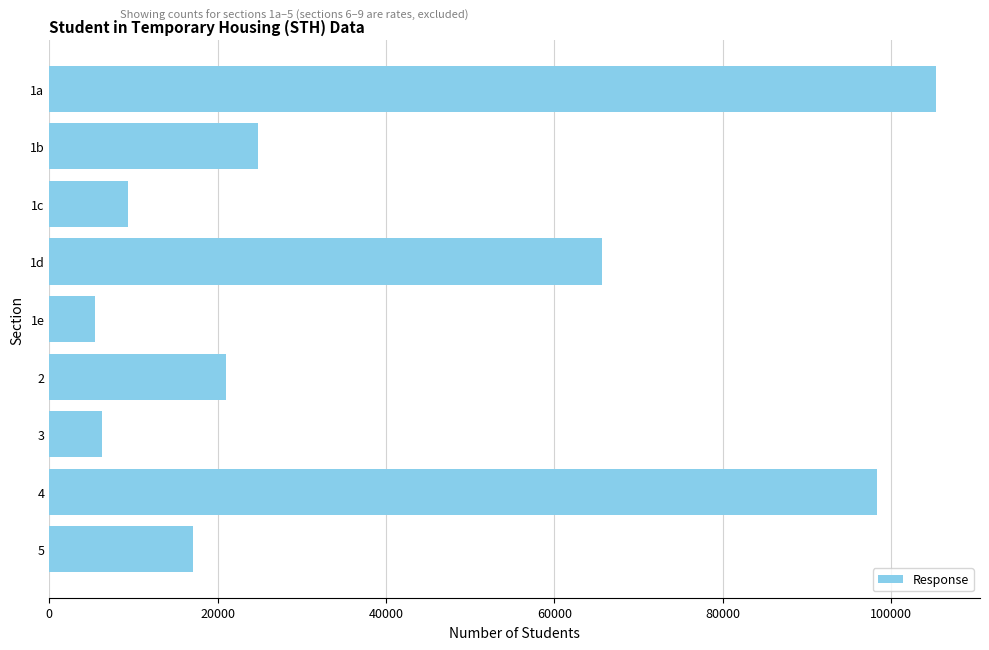

Which has a higher value, 1a or 1e?

1a